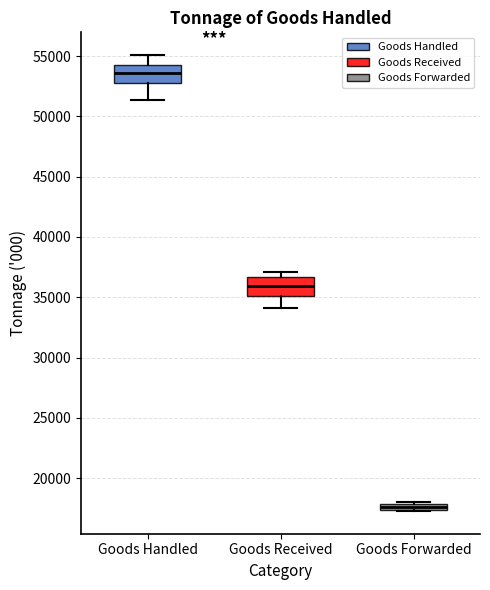

Which box's median line is the highest?

Goods Handled